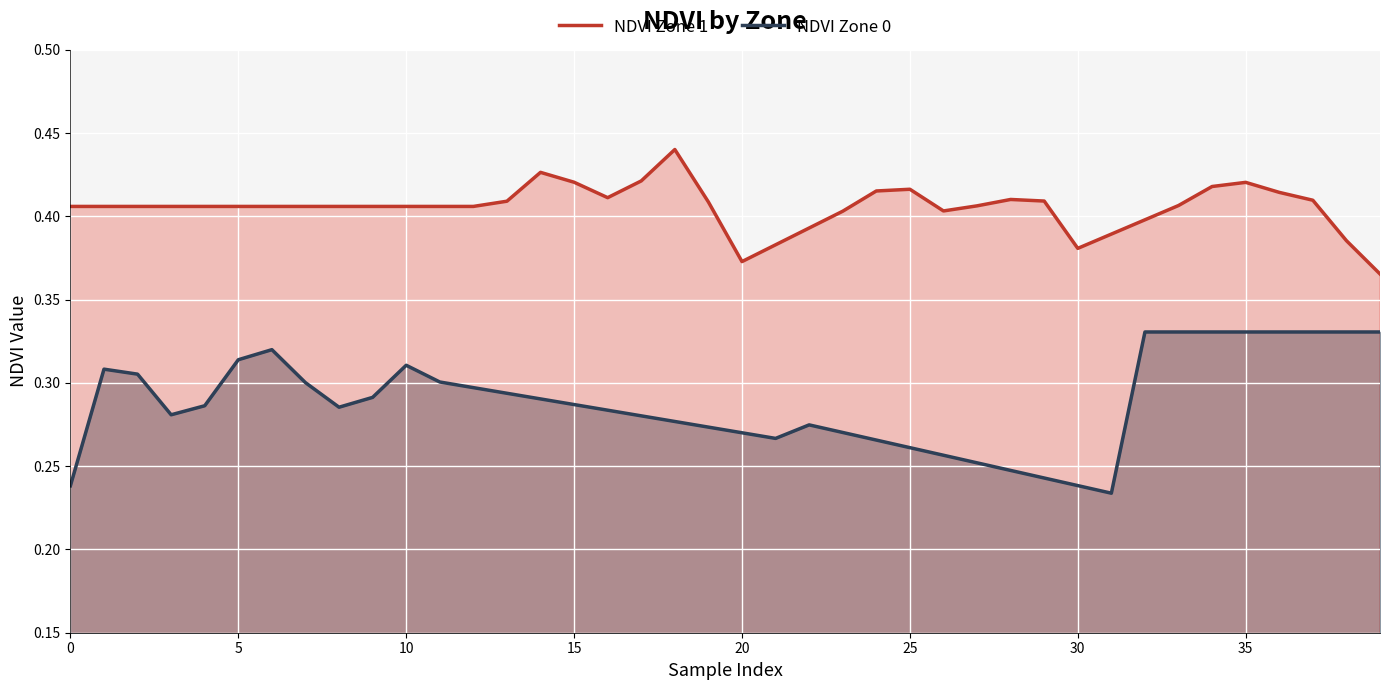

Is it true that NDVI Zone 0 equals 0.3 at 22?

True